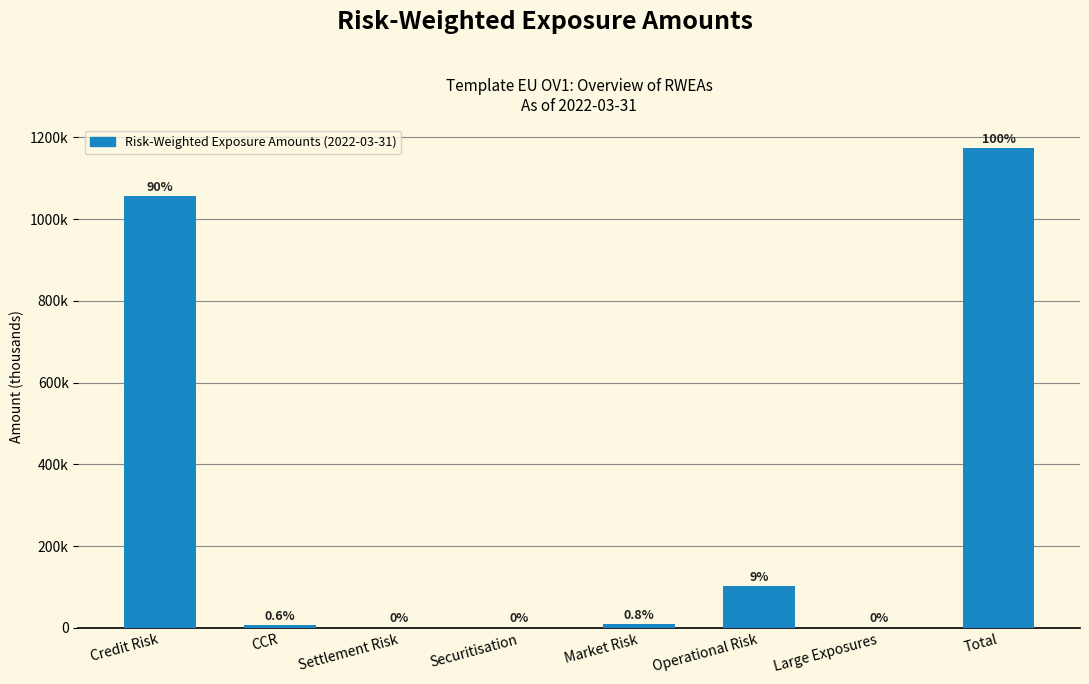

Are the bars horizontal?

No